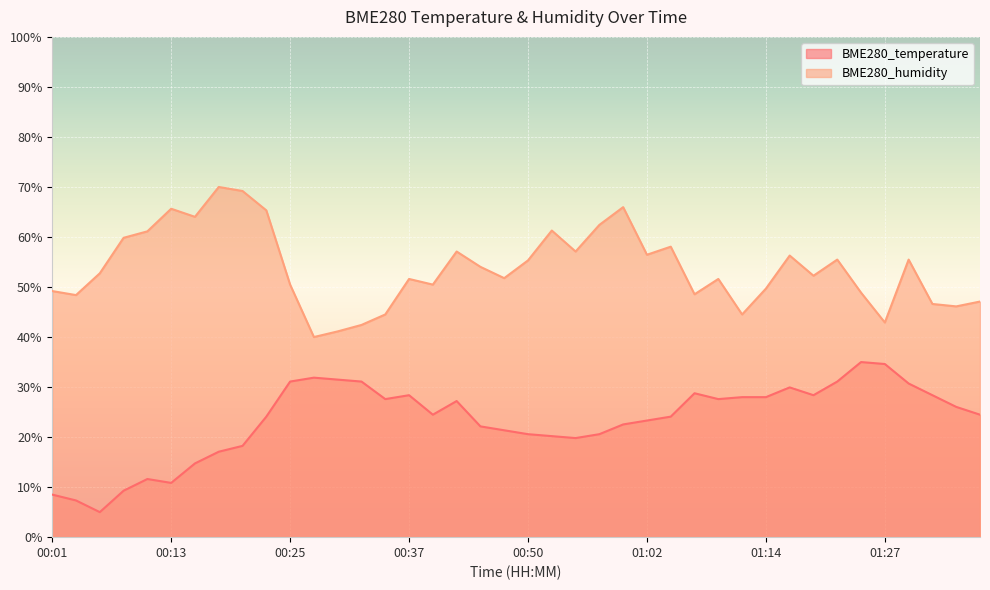

What is the approximate value of BME280_humidity at 00:15?

64.0